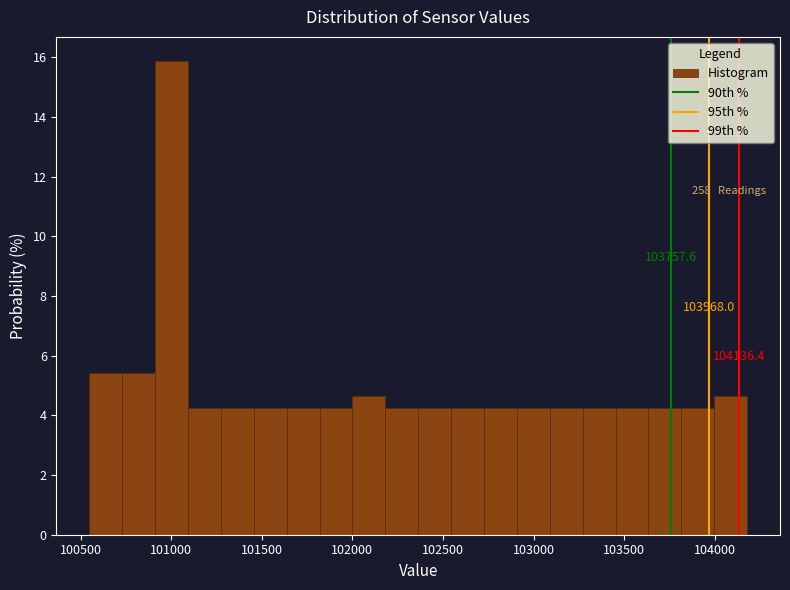

Read against the x-axis, roughly where is the centre of the tallest bar?

101000